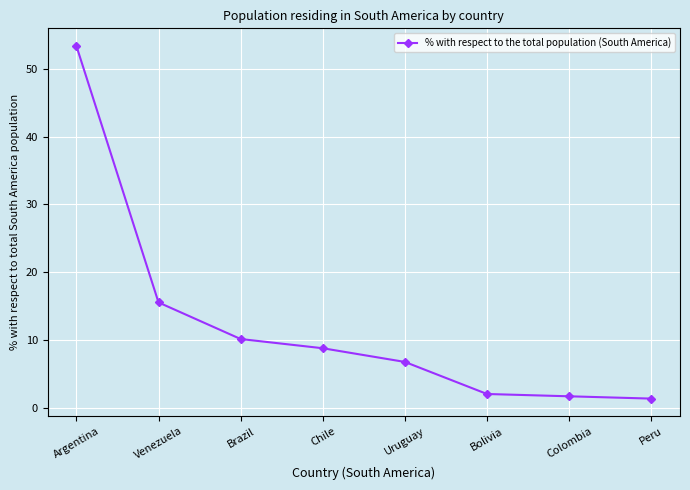

Between Argentina and Bolivia, which is larger?

Argentina